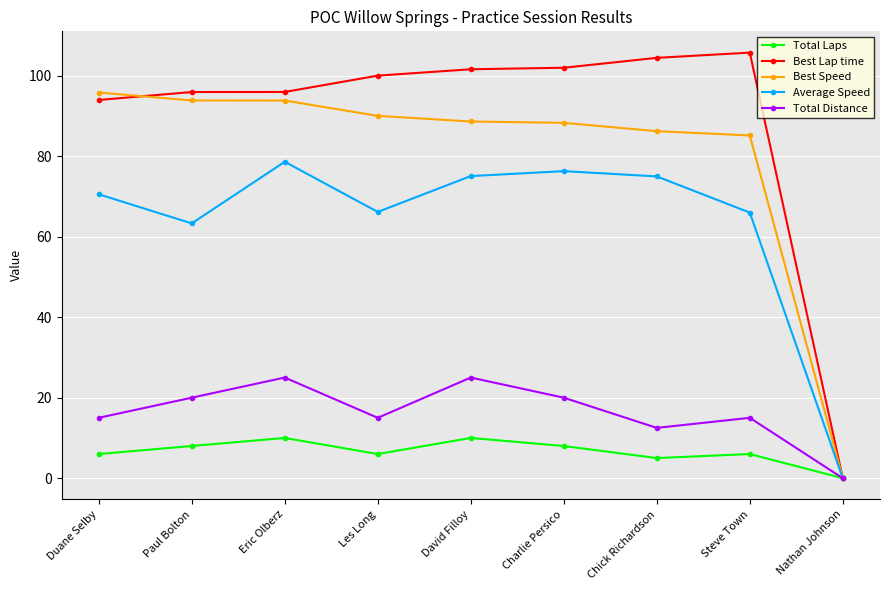

What is the difference between the maximum and second lowest values in the Best Speed series?

10.7